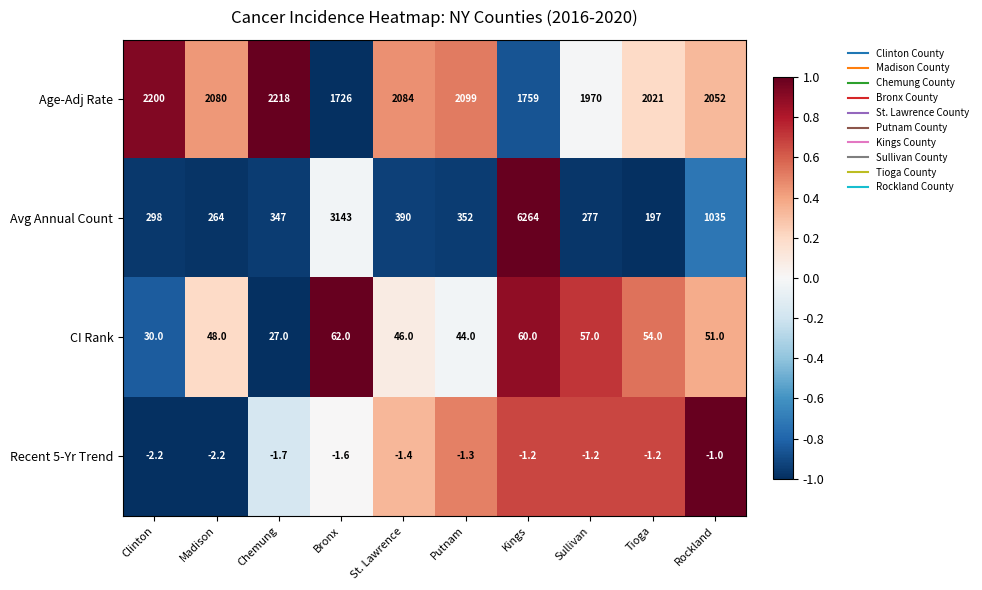

Rank the series at Bronx from lowest to highest value.

Recent 5-Yr Trend, CI Rank, Age-Adj Rate, Avg Annual Count